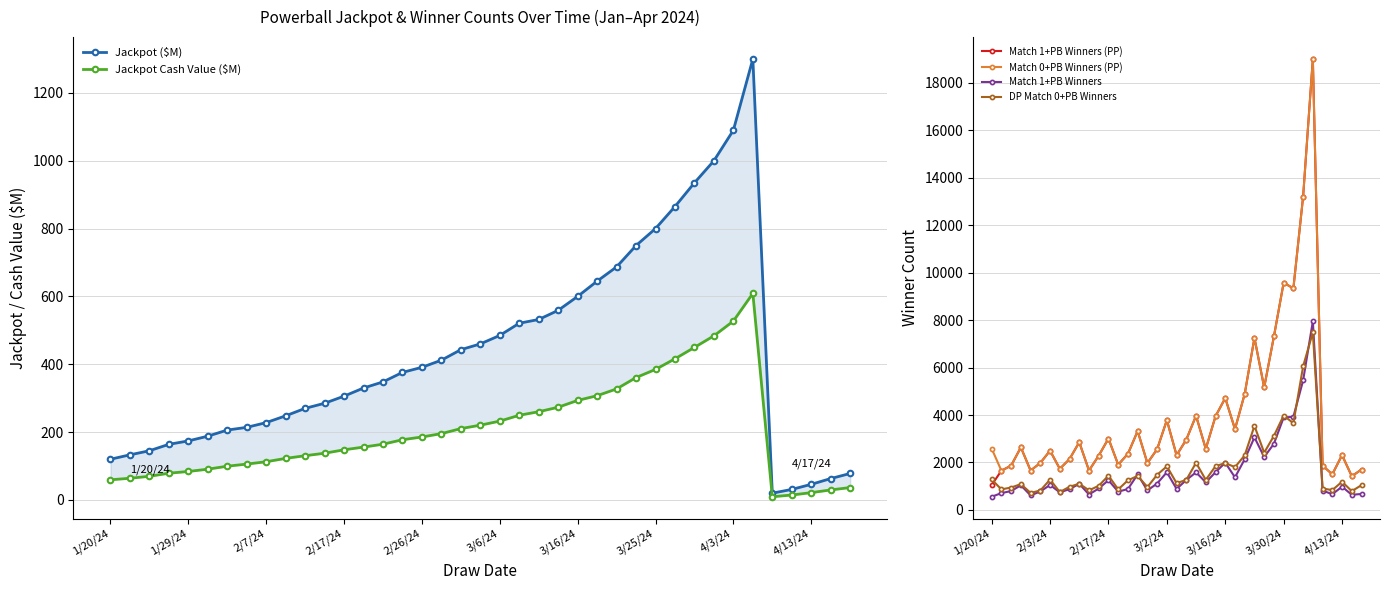

True or false: Jackpot Cash Value ($M) and Match 0+PB Winners (PP) cross at least once.

False